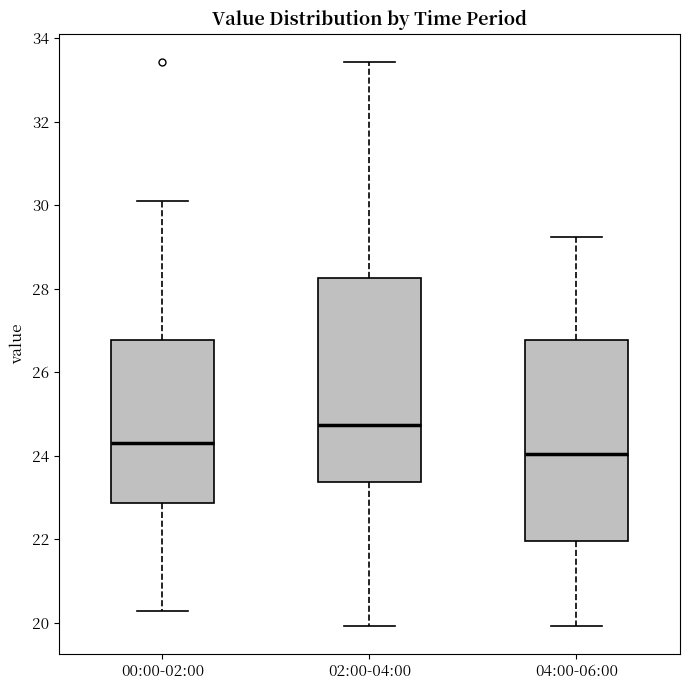

Where does the lower whisker of the box for 04:00-06:00 end on the y-axis? The values are not printed on the chart, so give them approximately, as read against the axis.

20.0